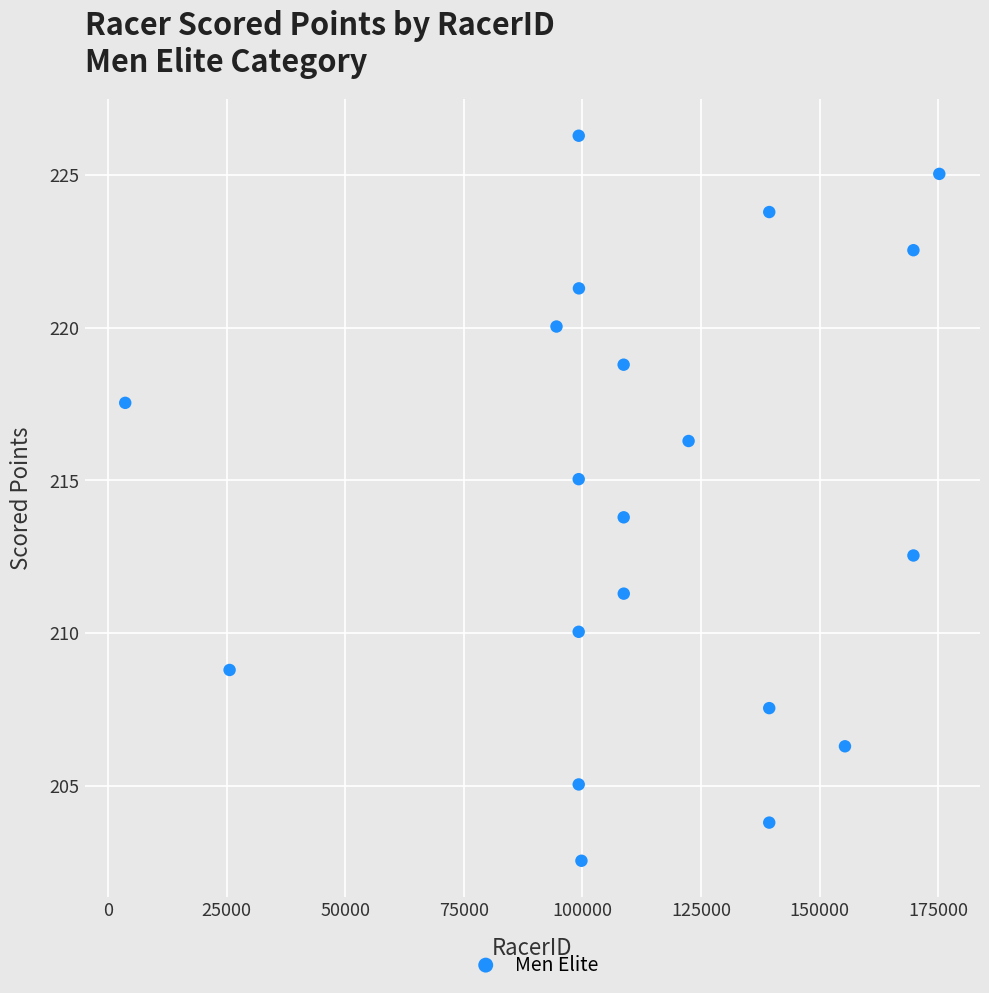

List the coordinates of all points as (Y, X) pairs, reading left to right.

(217.5, 3608.0)  (208.8, 25609.0)  (220.0, 94529.0)  (210.0, 99208.0)  (215.0, 99212.0)  (205.0, 99215.0)  (226.3, 99219.0)  (221.3, 99262.0)  (202.5, 99788.0)  (218.8, 108686.0)  (213.8, 108697.0)  (211.3, 108711.0)  (216.3, 122378.0)  (207.5, 139380.0)  (203.8, 139381.0)  (223.8, 139386.0)  (206.3, 155348.0)  (222.5, 169780.0)  (212.5, 169783.0)  (225.0, 175235.0)